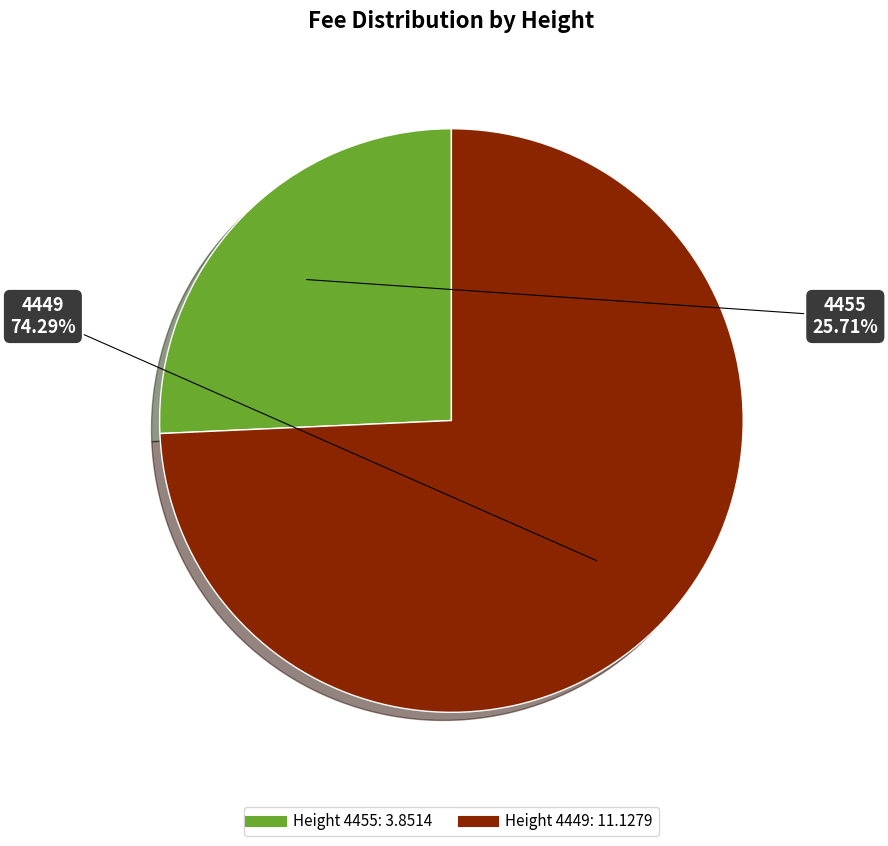

Is there a majority slice in this chart?

Yes